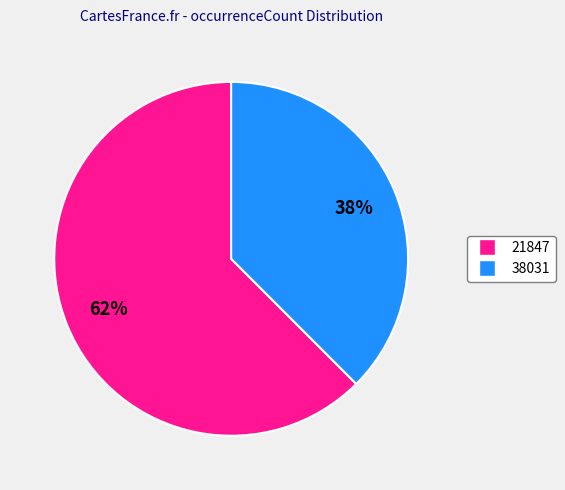

Which category accounts for the majority?

21847